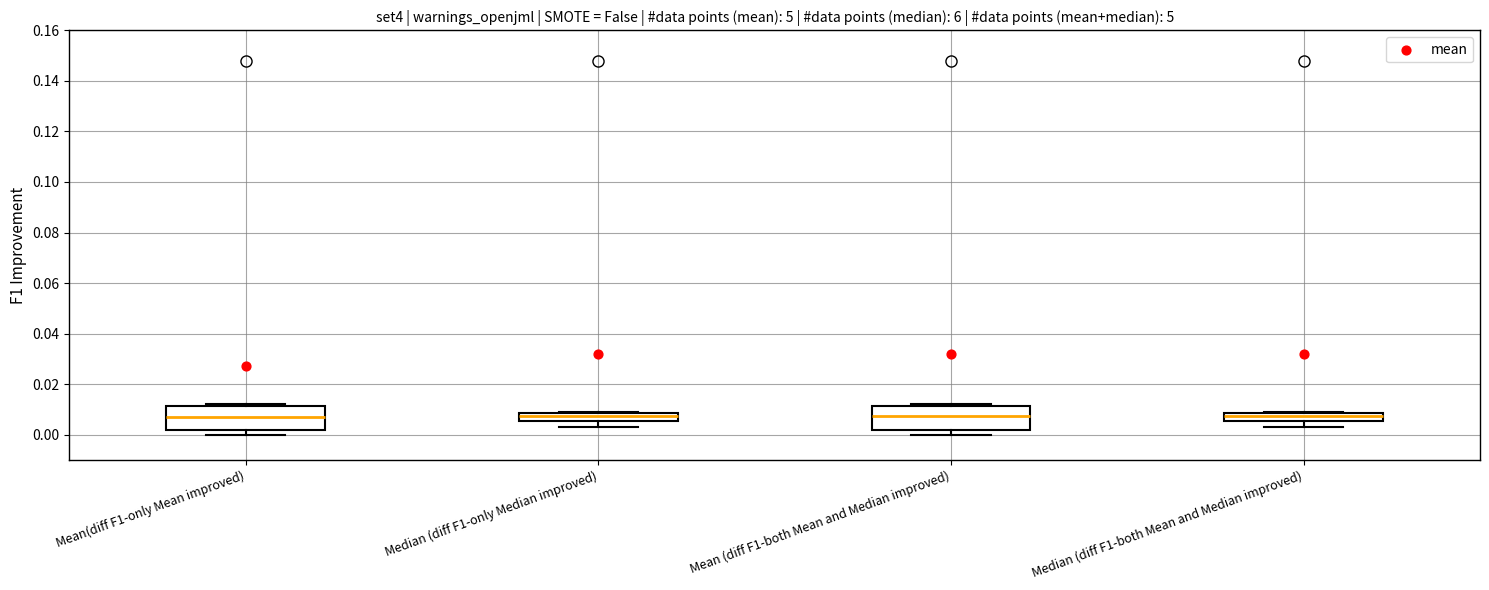

Reading left to right, transcribe this box plot: for each box, give where its median line is, the range the box spans, and where its two whiskers end, as read against the y-axis. The values are not printed on the chart, so give them approximately, as read against the axis.

Mean(diff F1-only Mean improved): median 0.008, box 0.002 to 0.012, whiskers 0.000 to 0.012
Median (diff F1-only Median improved): median 0.008 (inside the box), box 0.006 to 0.008, whiskers 0.004 to 0.010
Mean (diff F1-both Mean and Median improved): median 0.008, box 0.002 to 0.012, whiskers 0.000 to 0.012
Median (diff F1-both Mean and Median improved): median 0.008 (inside the box), box 0.006 to 0.008, whiskers 0.004 to 0.010